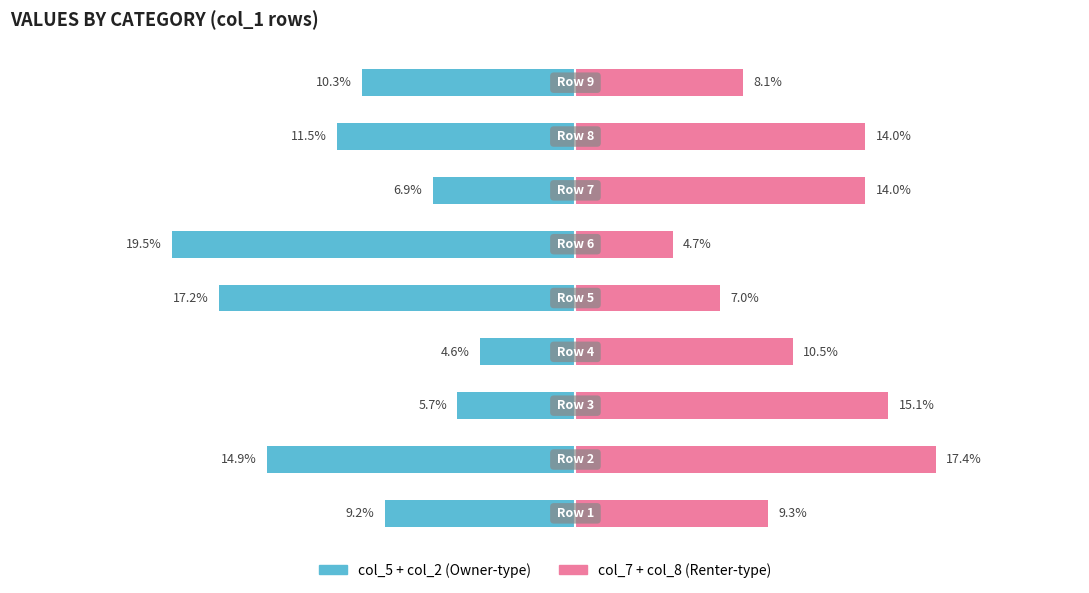

How many bars are there in each group?

2